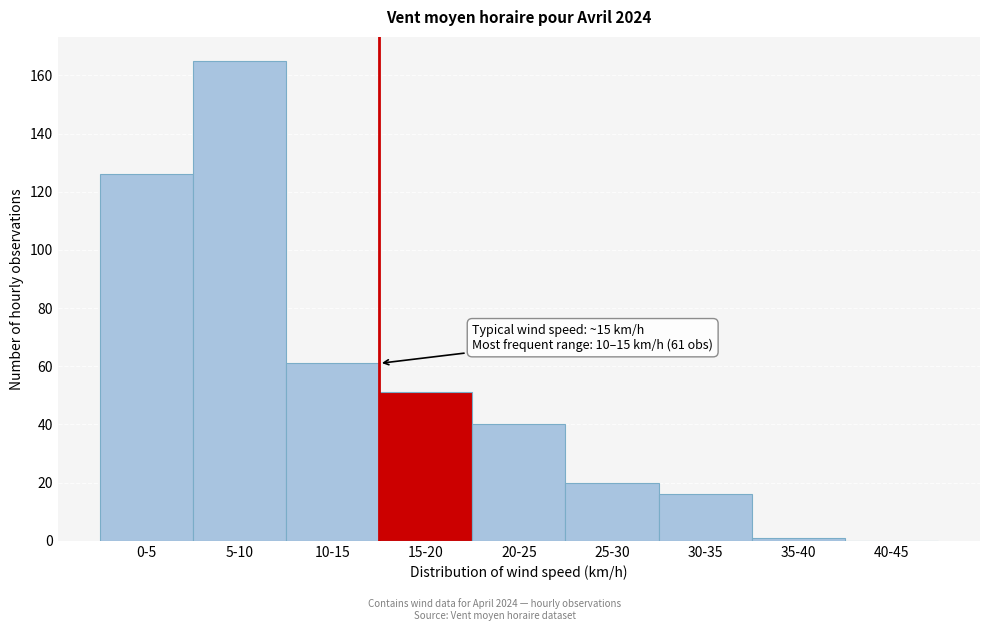

Reading left to right, transcribe all the data shown in this chart.

0-5=126	5-10=165	10-15=61	15-20=51	20-25=40	25-30=20	30-35=16	35-40=1	40-45=0